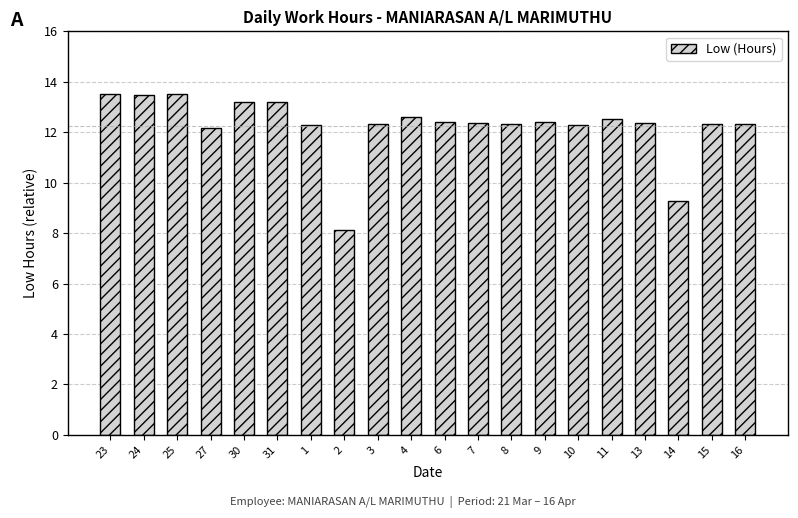

Which has a higher value, 23 or 8?

23